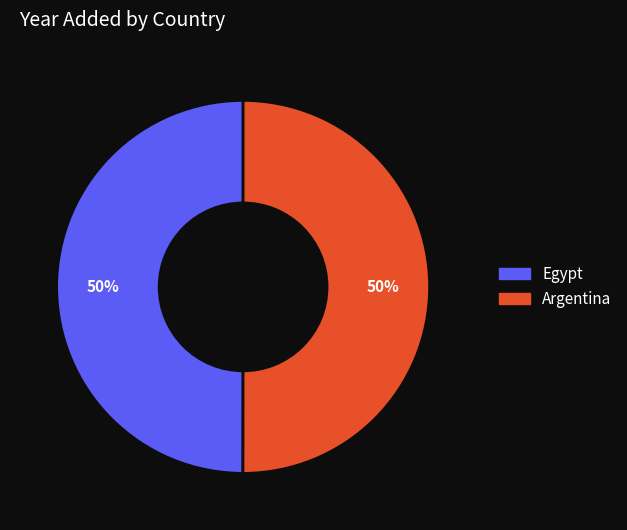

To the nearest percent, what is the average slice percentage?

50%